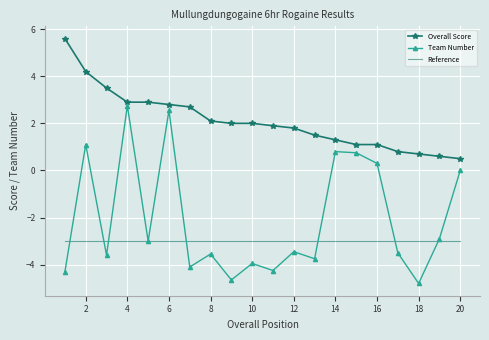

Rank the series by their maximum value, from highest to lowest.

Overall Score, Team Number, Reference